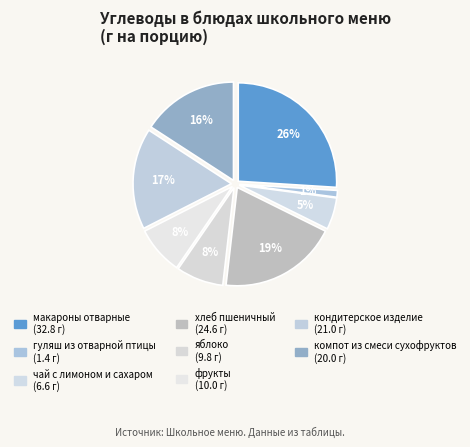

What percentage is NOT represented by чай с лимоном и сахаром?

94.8%